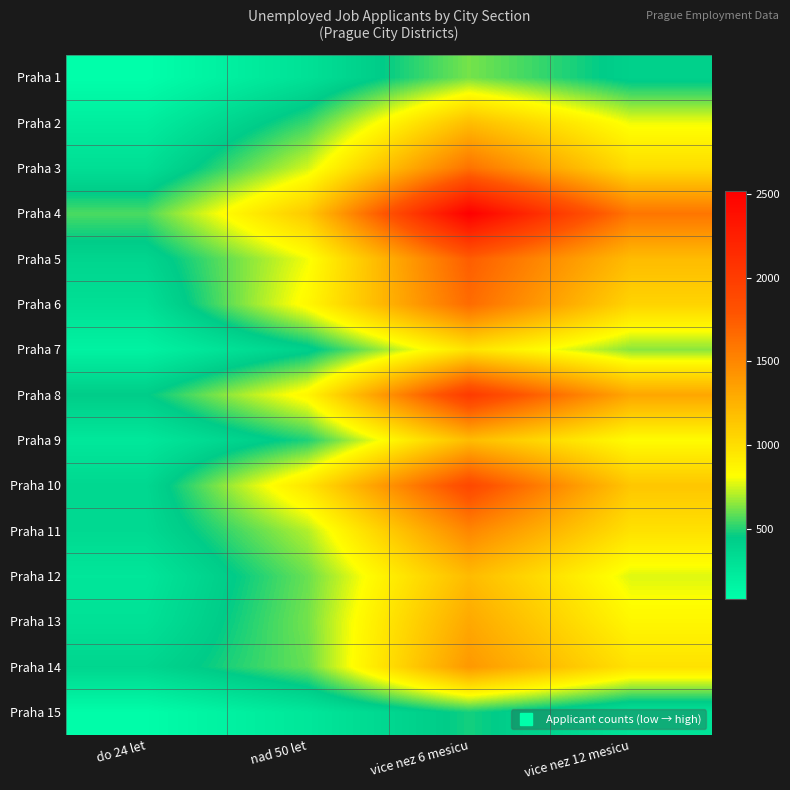

How many series are shown in this chart?

15